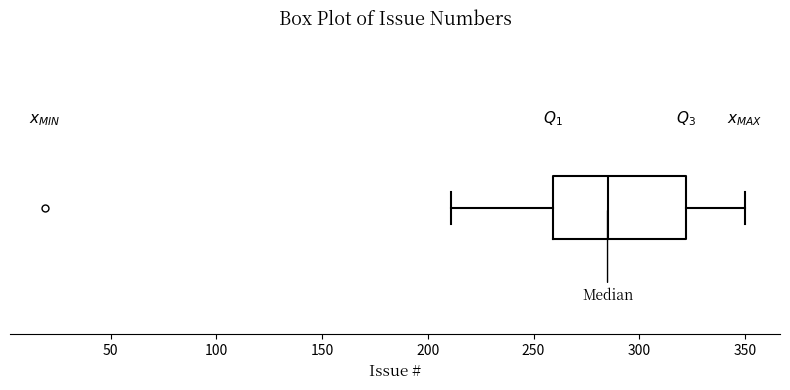

Transcribe this box plot: give where the median line is, the range the box spans, and where the two whiskers end, as read against the x-axis. The values are not printed on the chart, so give them approximately, as read against the axis.

median 285, box 260 to 320, whiskers 210 to 350